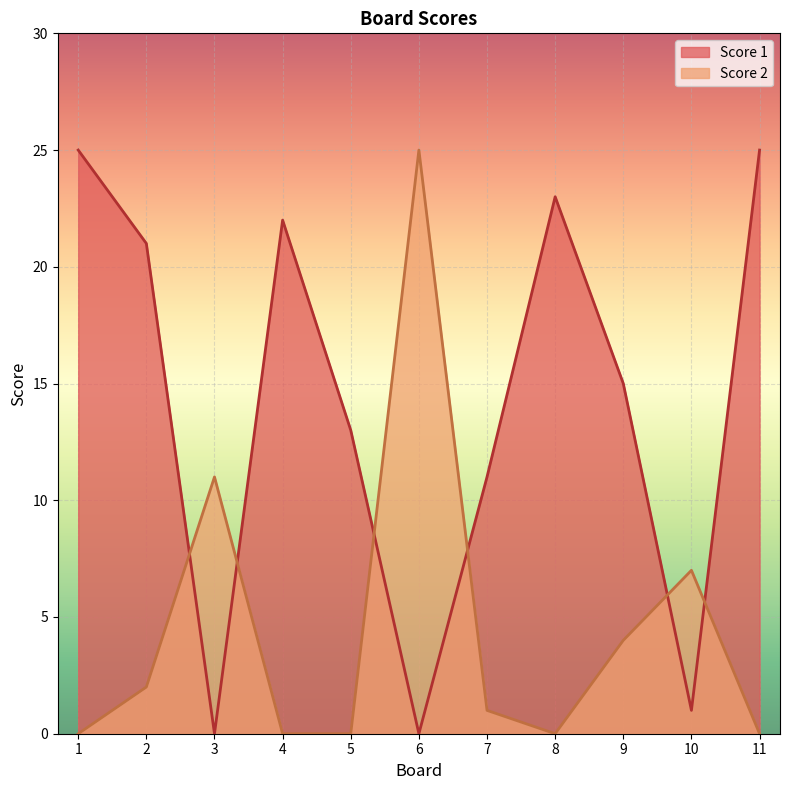

What is the value of the Score 1 point at the 1st from the left?

25